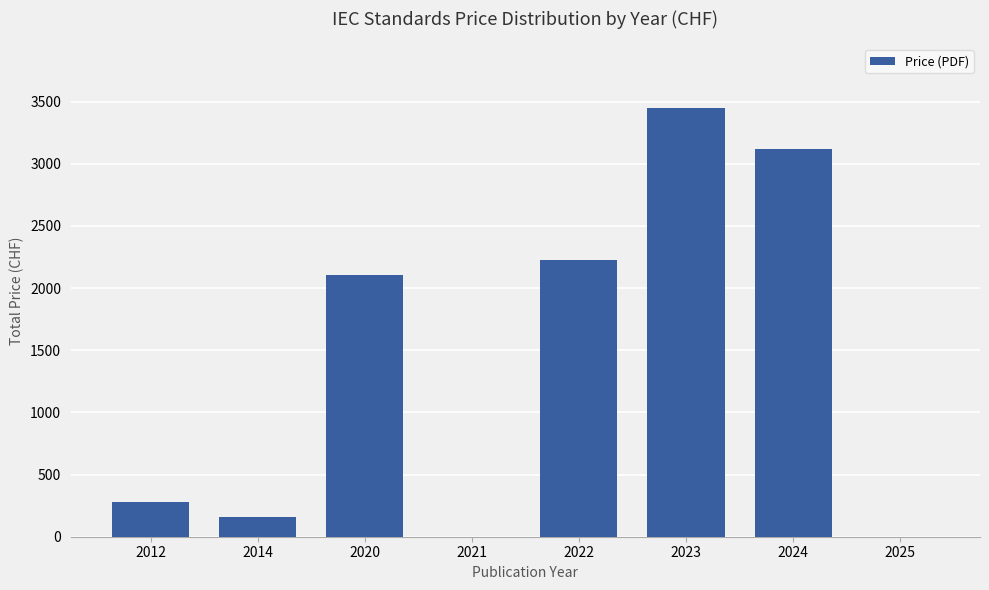

What is the sum of all values?

11327